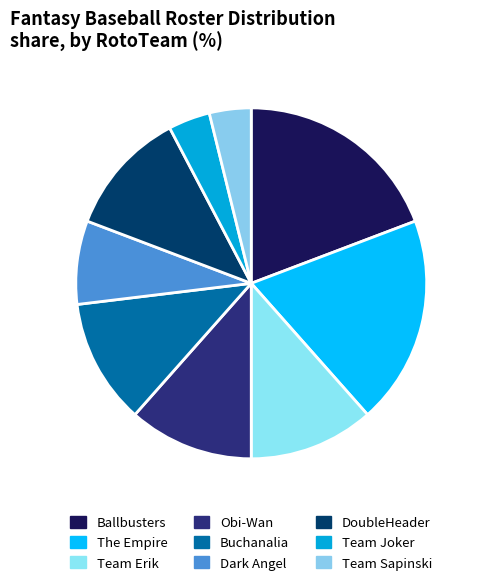

How many slices are in this pie chart?

9